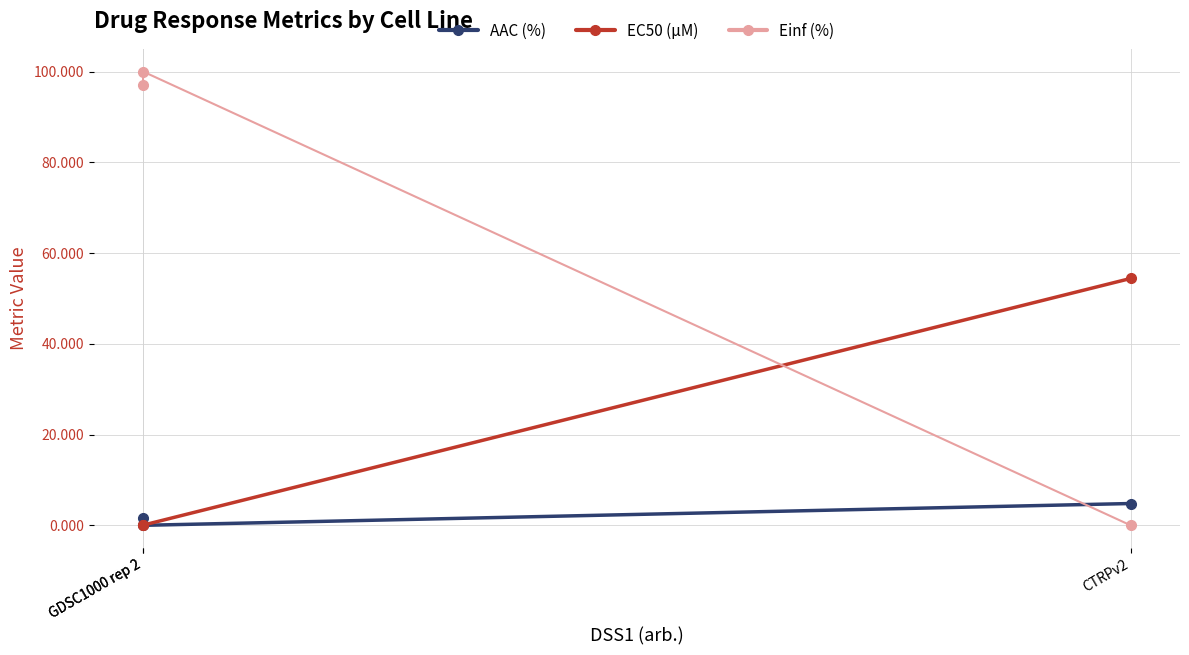

True or false: AAC (%) has a value of 0.0 at GDSC1000 rep 2.

True